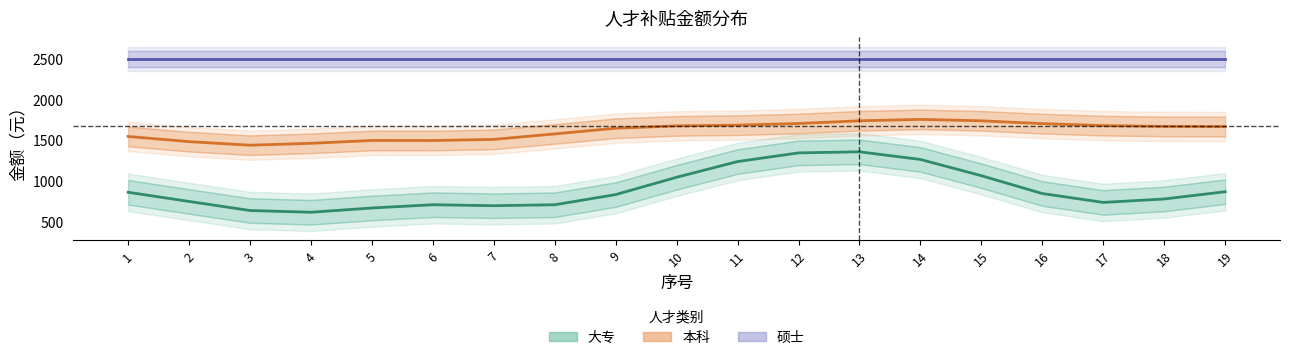

At how many categories does at least one series exceed 1658?

19